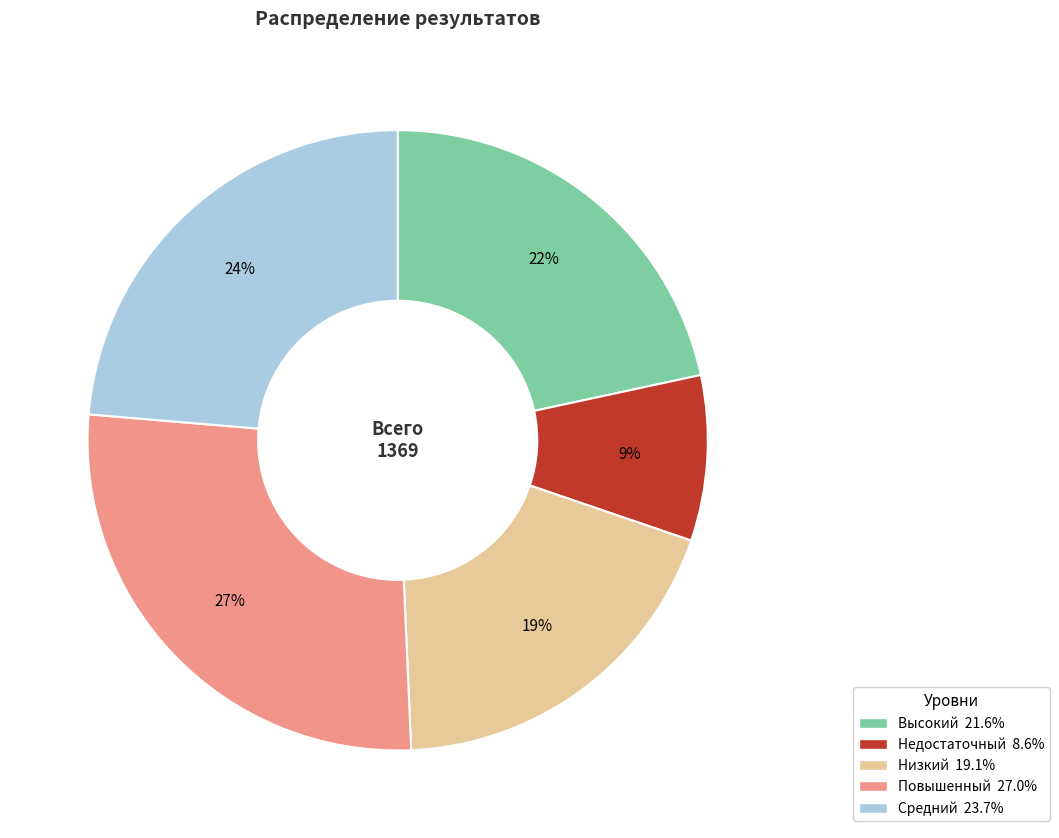

Rank the categories by value from highest to lowest.

Повышенный, Средний, Высокий, Низкий, Недостаточный